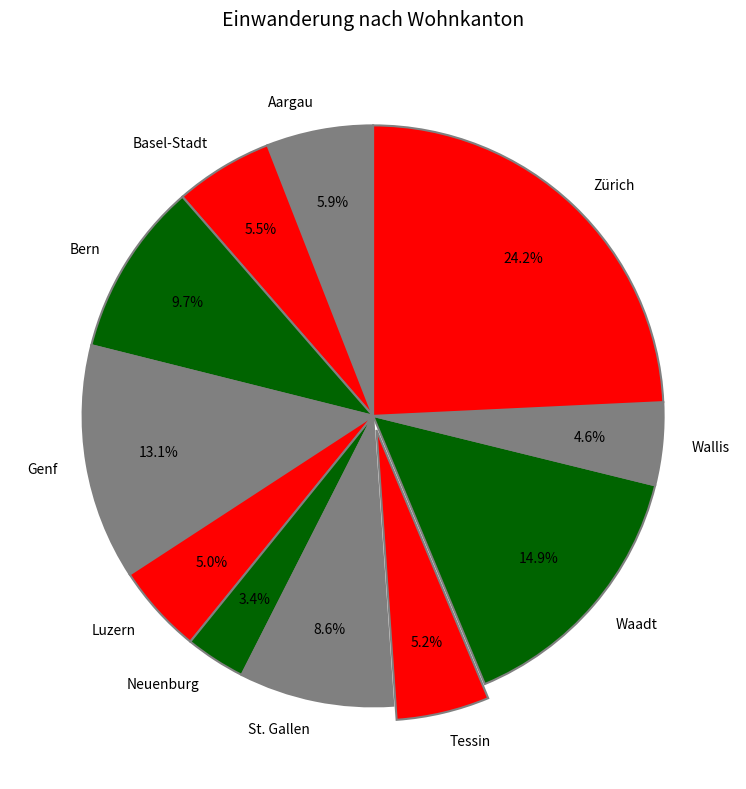

Is it true that St. Gallen is 9% of the pie?

True